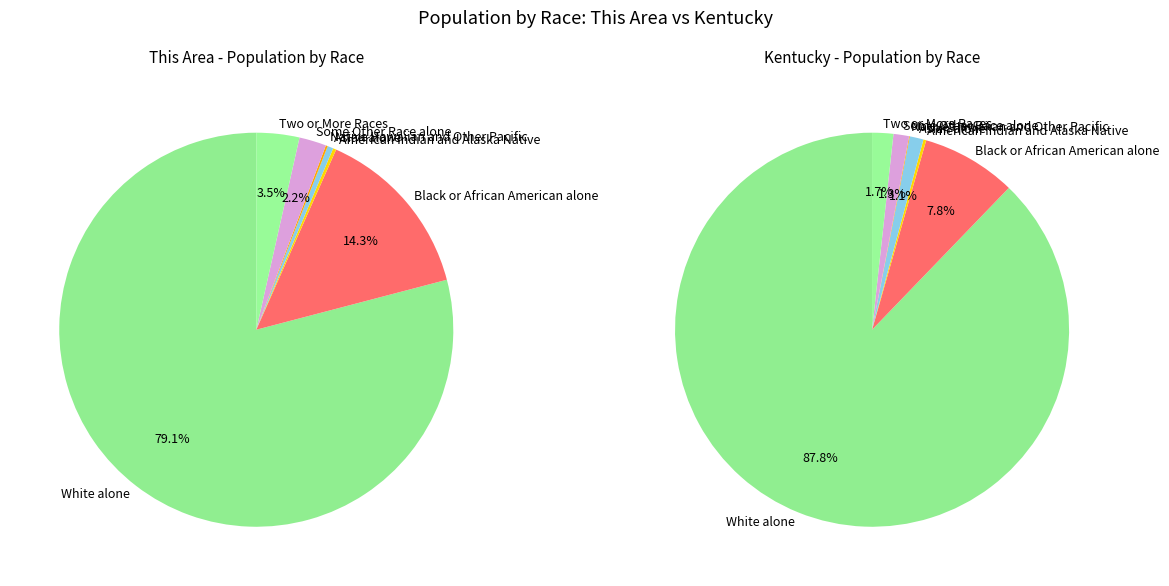

True or false: Asian alone accounts for 9% of the total.

False